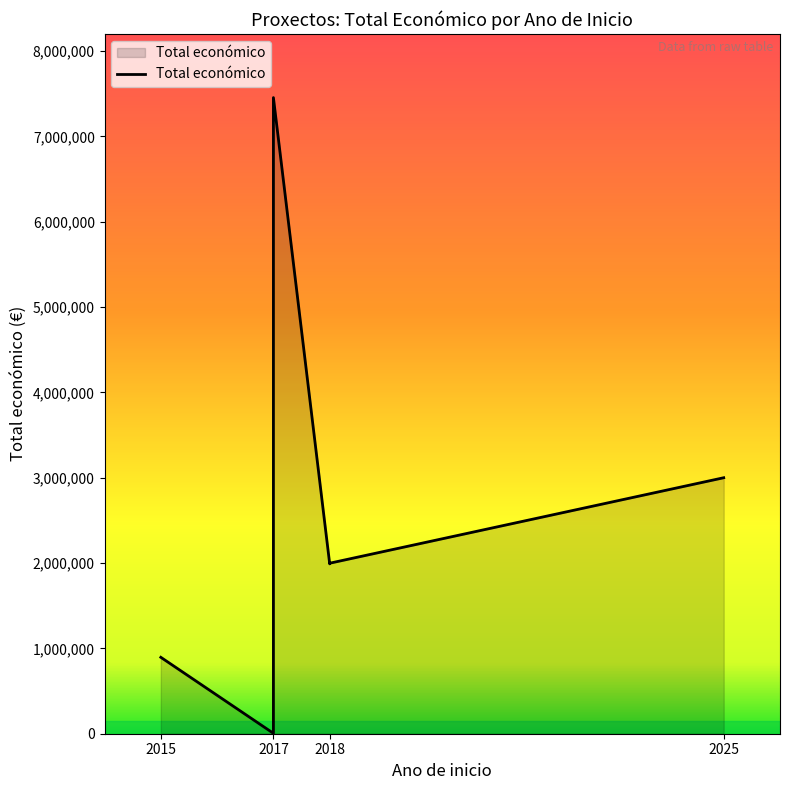

At which label is the value closest to 3729879?

2025